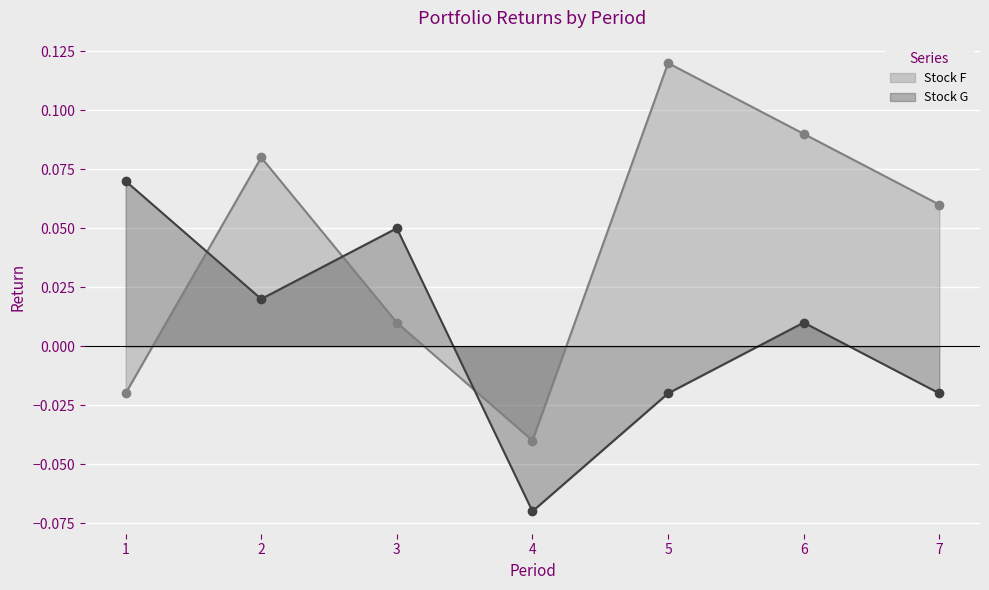

Reading left to right, transcribe all the data shown in this chart.

Stock F: -0.0	0.1	0.0	-0.0	0.1	0.1	0.1
Stock G: 0.1	0.0	0.1	-0.1	-0.0	0.0	-0.0